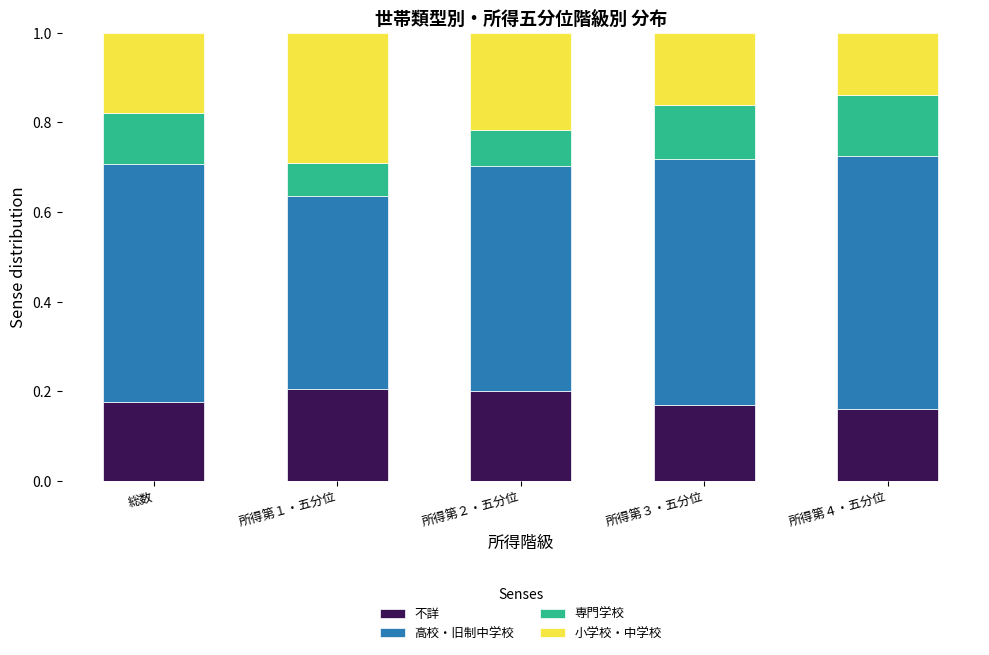

Is it true that 不詳 equals 0.2 at 総数?

True